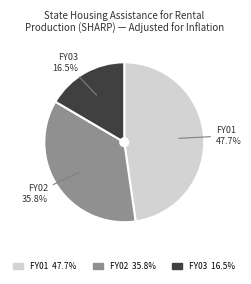

Is there a majority slice in this chart?

No